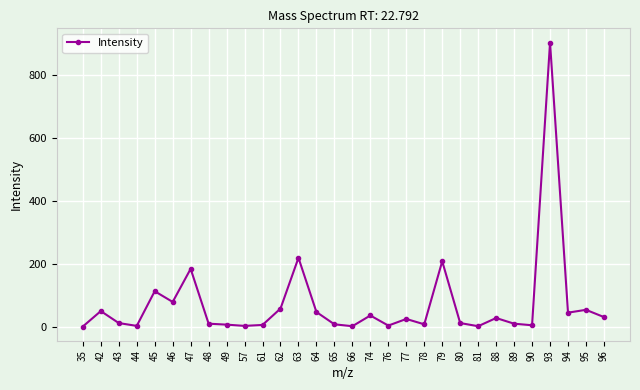

How many series are shown in this chart?

1